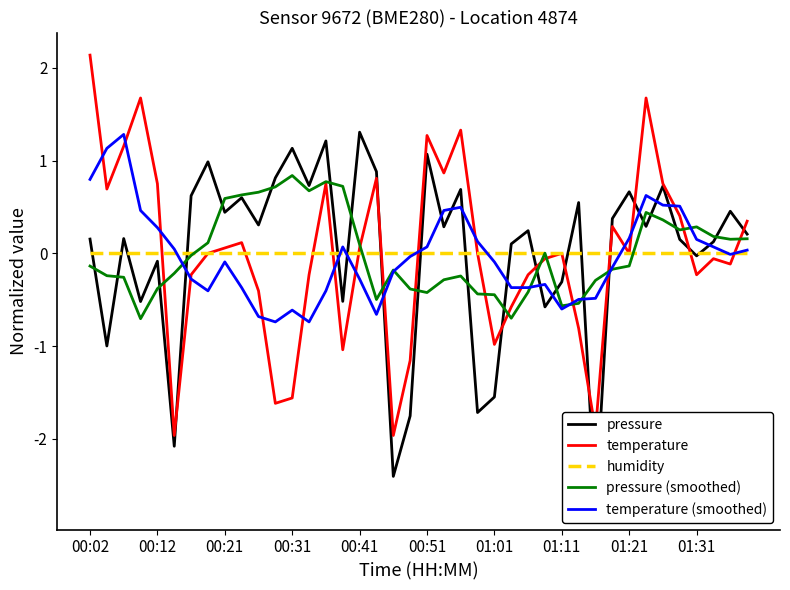

What are all the series names shown in the legend?

pressure, temperature, humidity, pressure (smoothed), temperature (smoothed)